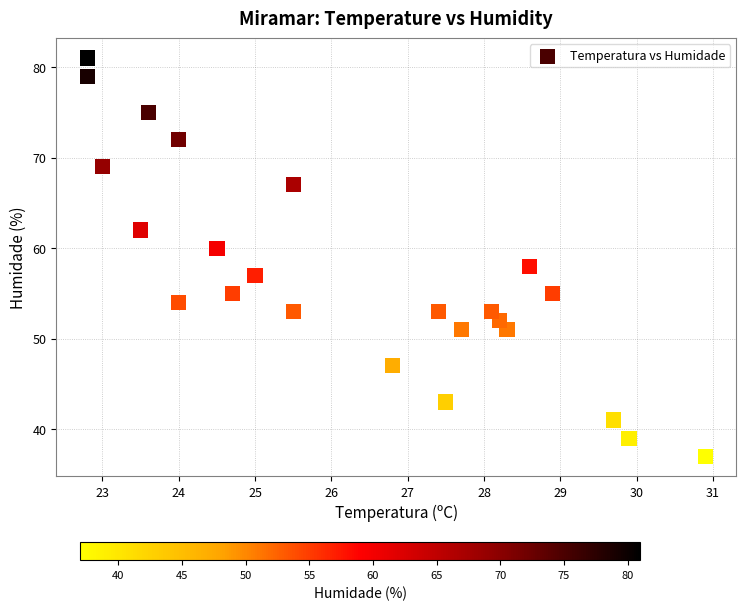

What is the range of Y values (max minus min)?

44